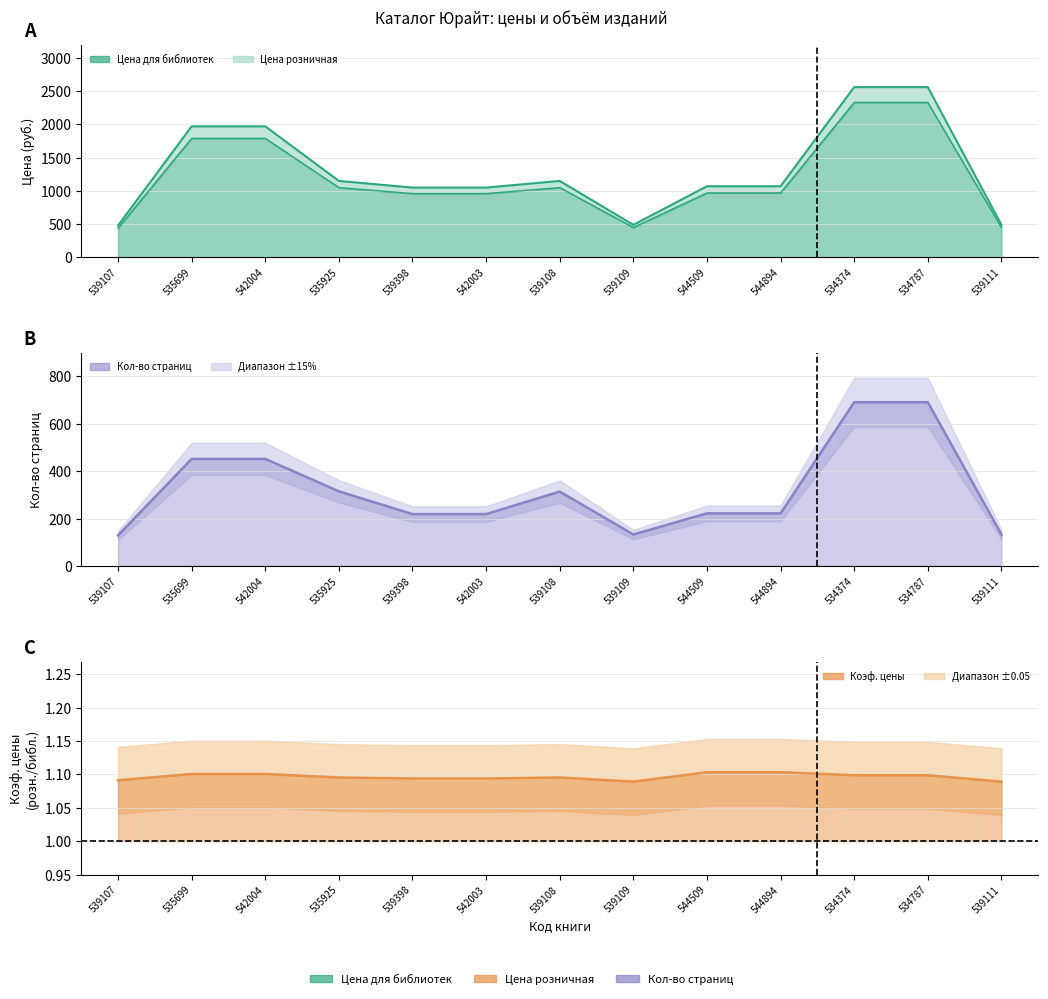

List the labels in order of Цена розничная value, largest first.

534374, 534787, 535699, 542004, 535925, 539108, 544509, 544894, 539398, 542003, 539109, 539111, 539107